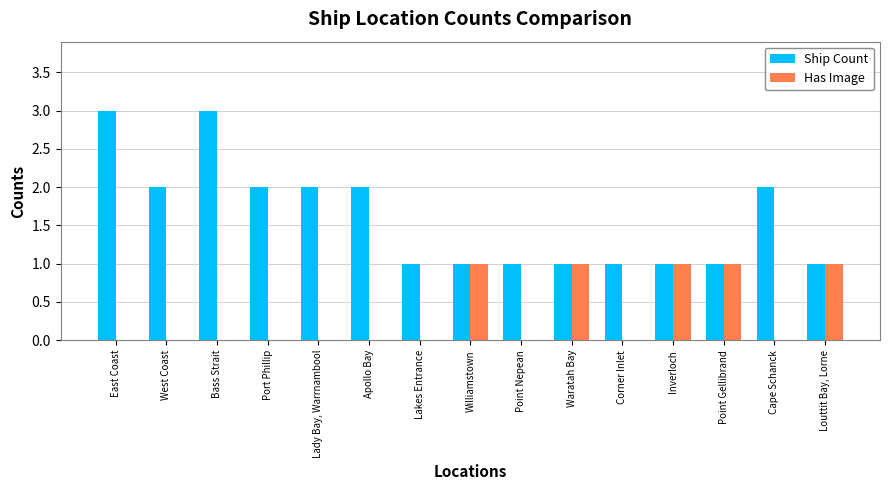

The value of Has Image at Lakes Entrance is 1. True or false?

False